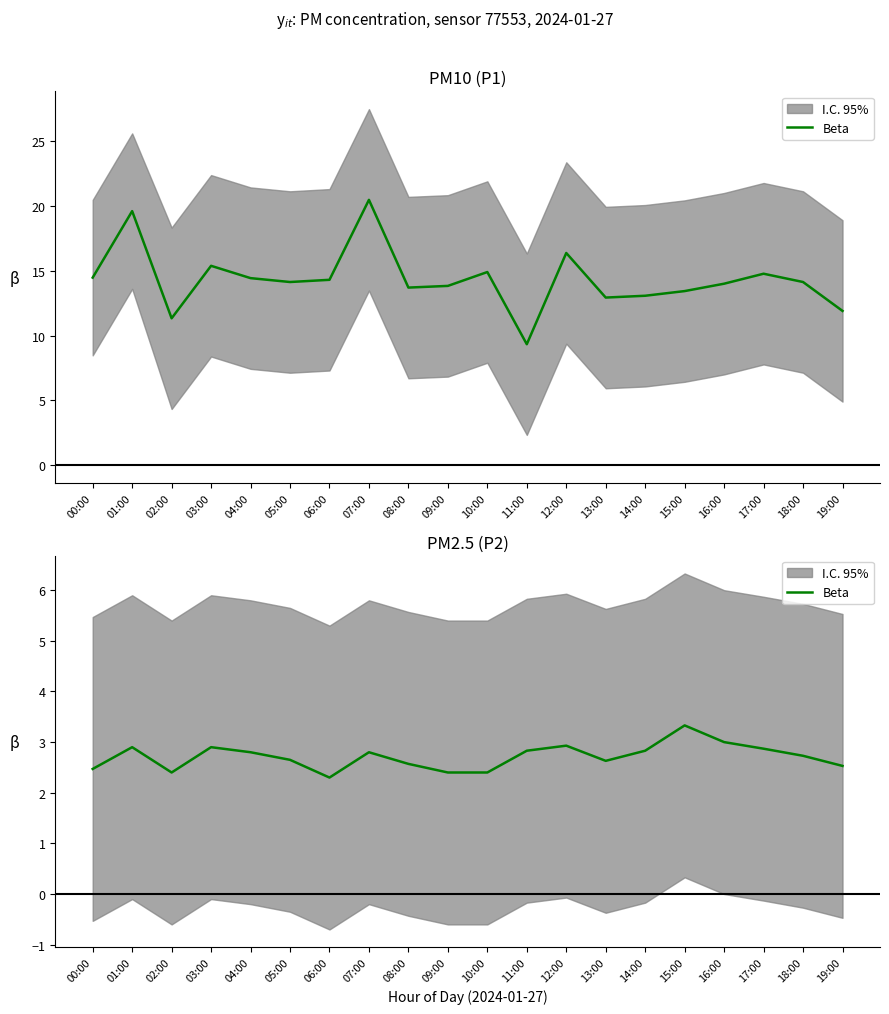

Is it true that the value at 16:00 is 3.0?

True